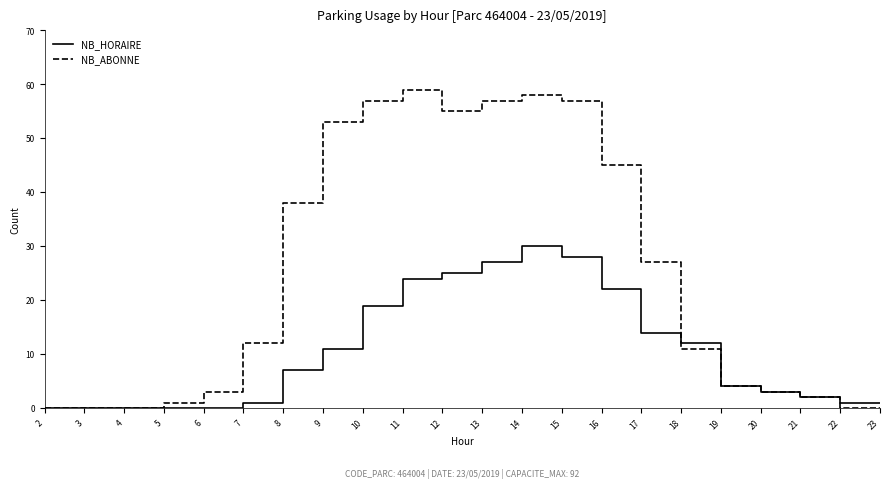

What is the difference between the maximum and second lowest values in the NB_HORAIRE series?

30